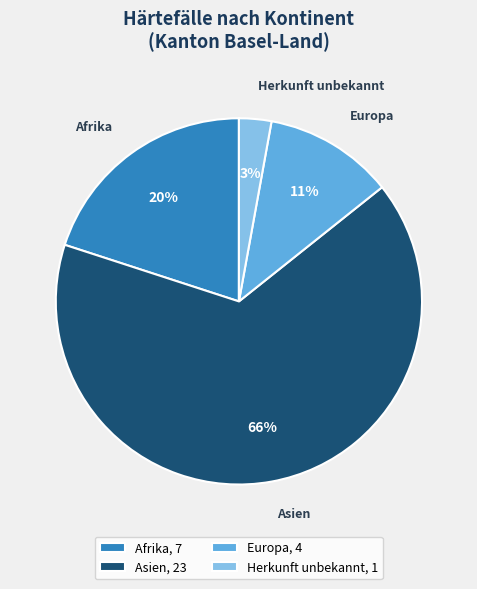

Which category has the biggest portion of the pie?

Asien